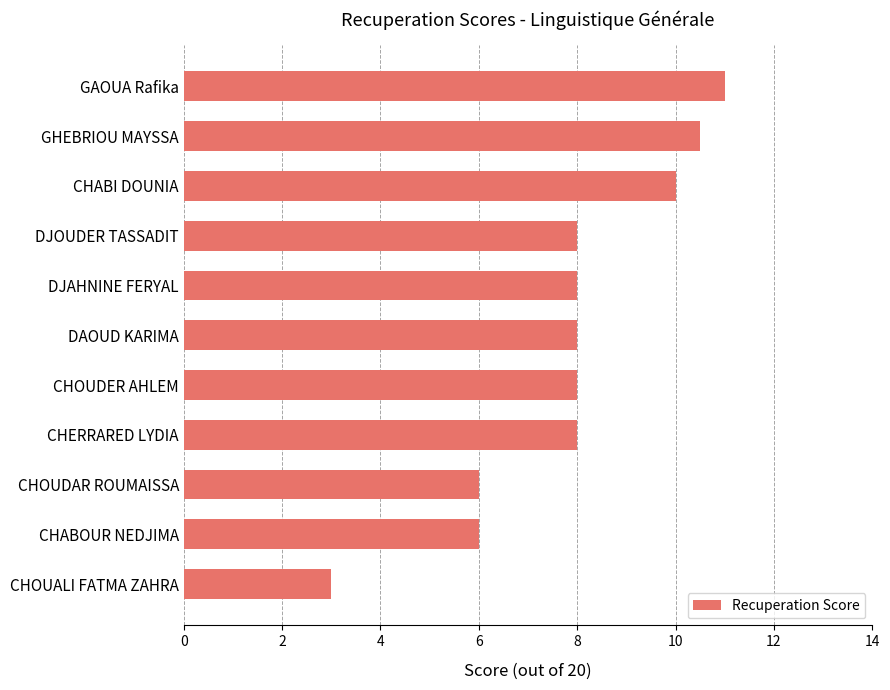

Approximately how many times larger is the value at CHERRARED LYDIA compared to GHEBRIOU MAYSSA?

0.8